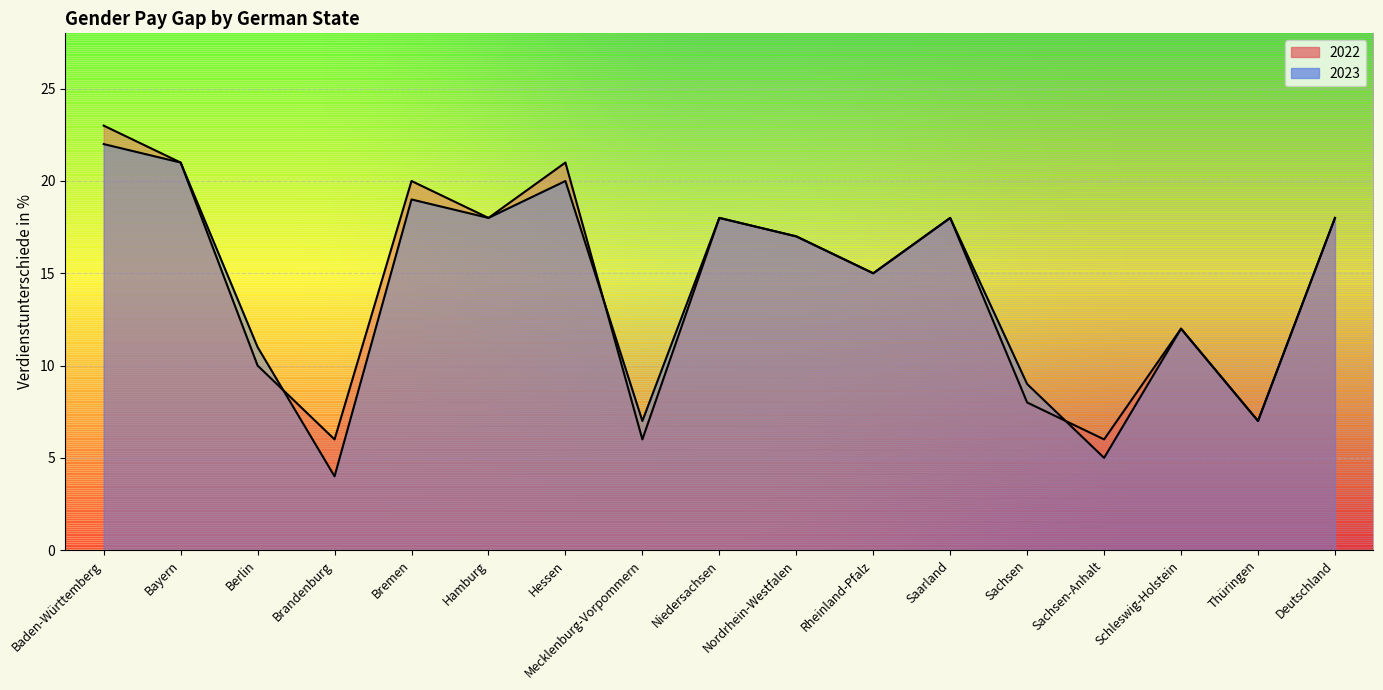

Which category has the lowest value in the 2023 series?

Brandenburg